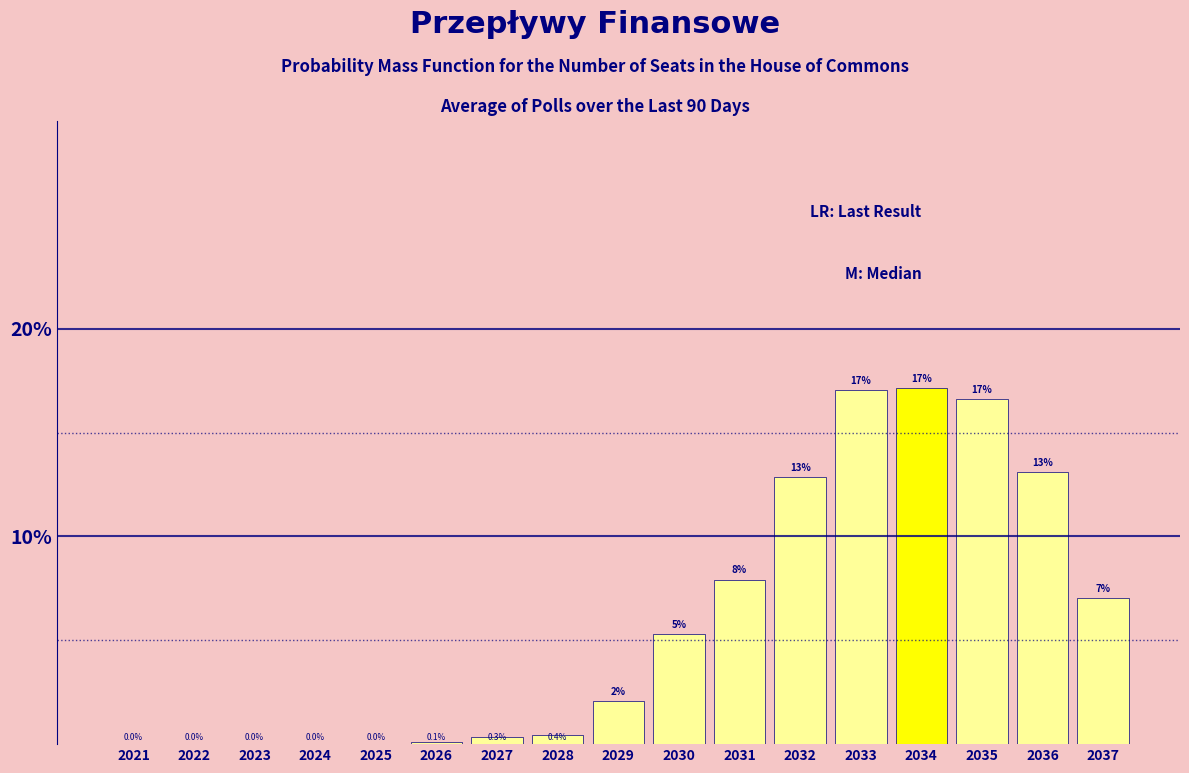

Reading left to right, list all the values displayed in this chart.

2021=0.0	2022=0.0	2023=0.0	2024=0.0	2025=0.0	2026=0.1	2027=0.3	2028=0.4	2029=2.1	2030=5.3	2031=7.9	2032=12.9	2033=17.1	2034=17.2	2035=16.6	2036=13.1	2037=7.0